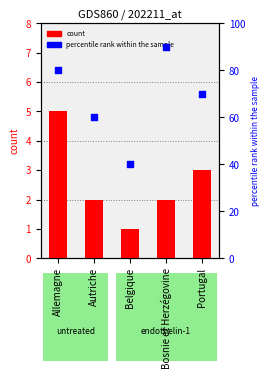

Which series contains the highest Y value?

percentile rank within the sample